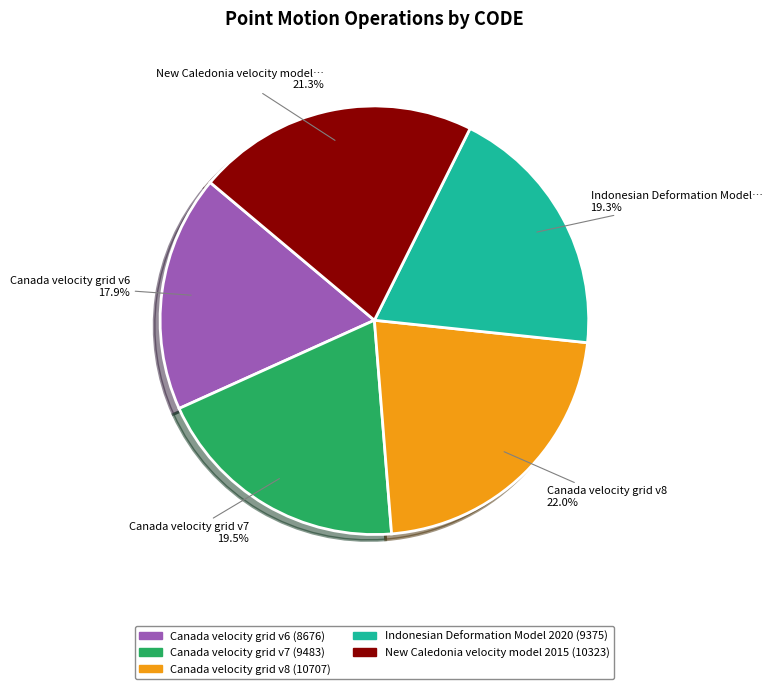

Is there any slice that represents more than half of the pie?

No